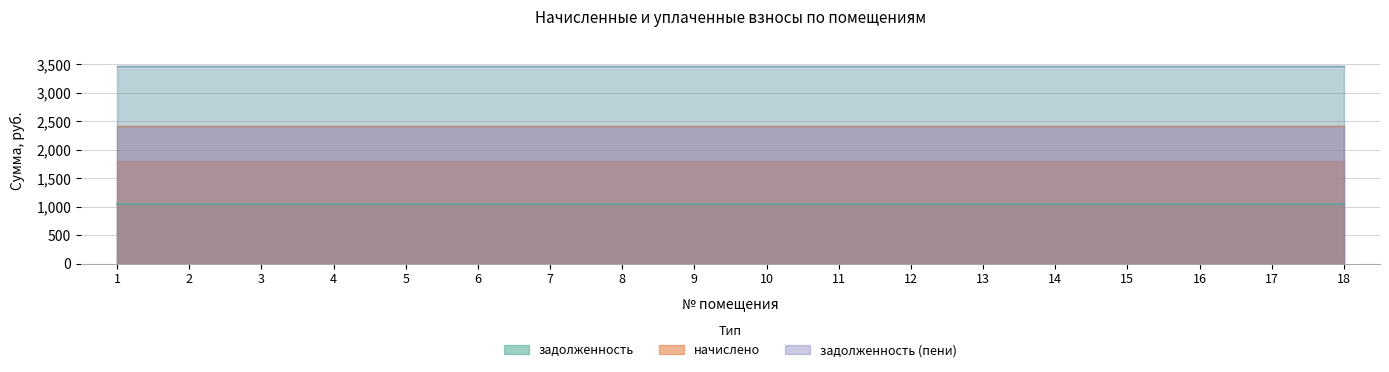

True or false: начислено and задолженность intersect in this chart.

False